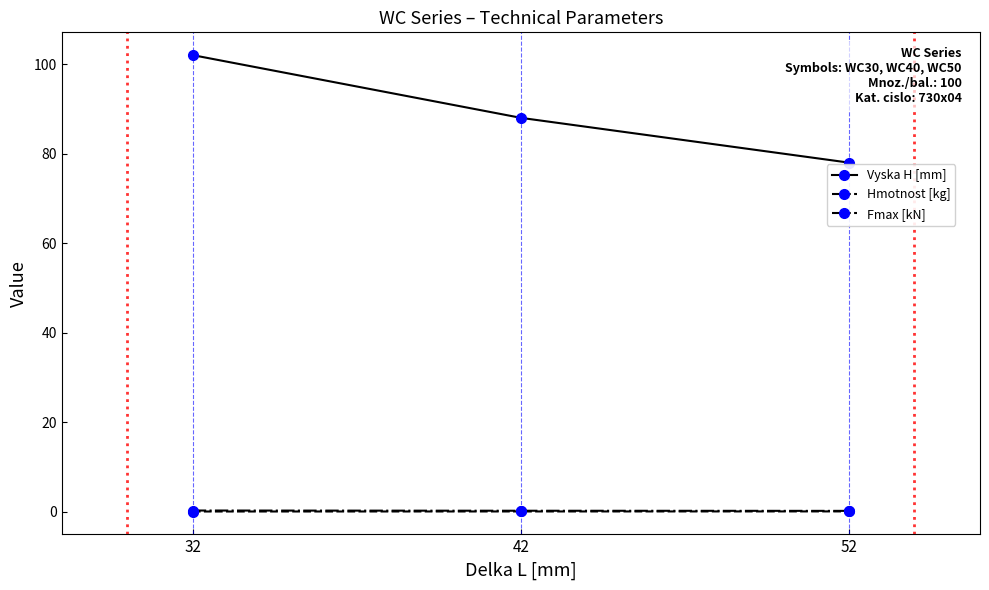

Which series has the largest range (max minus min)?

Vyska H [mm]